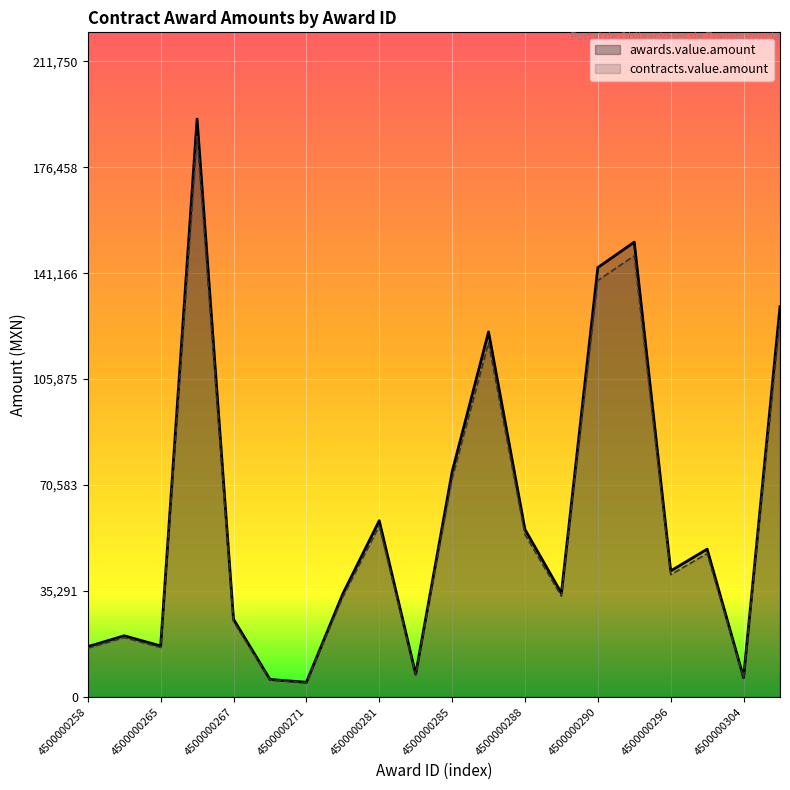

True or false: contracts.value.amount and awards.value.amount intersect in this chart.

False